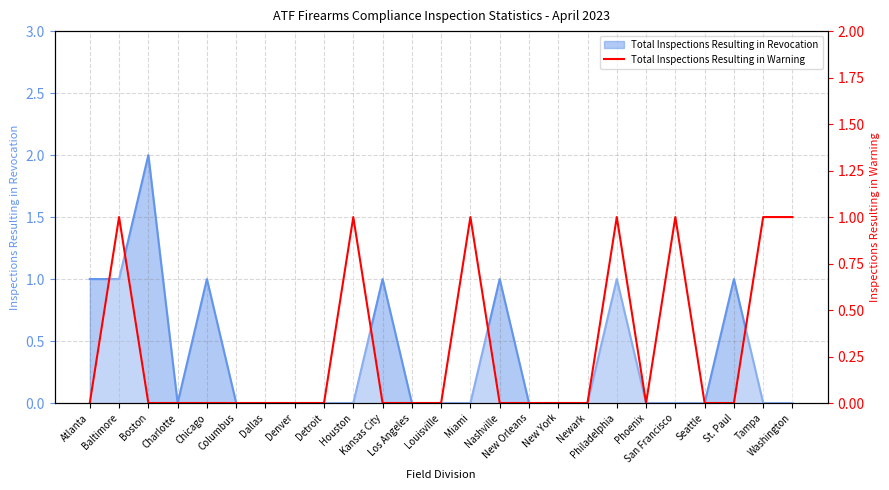

The value at Boston is 0. True or false?

False